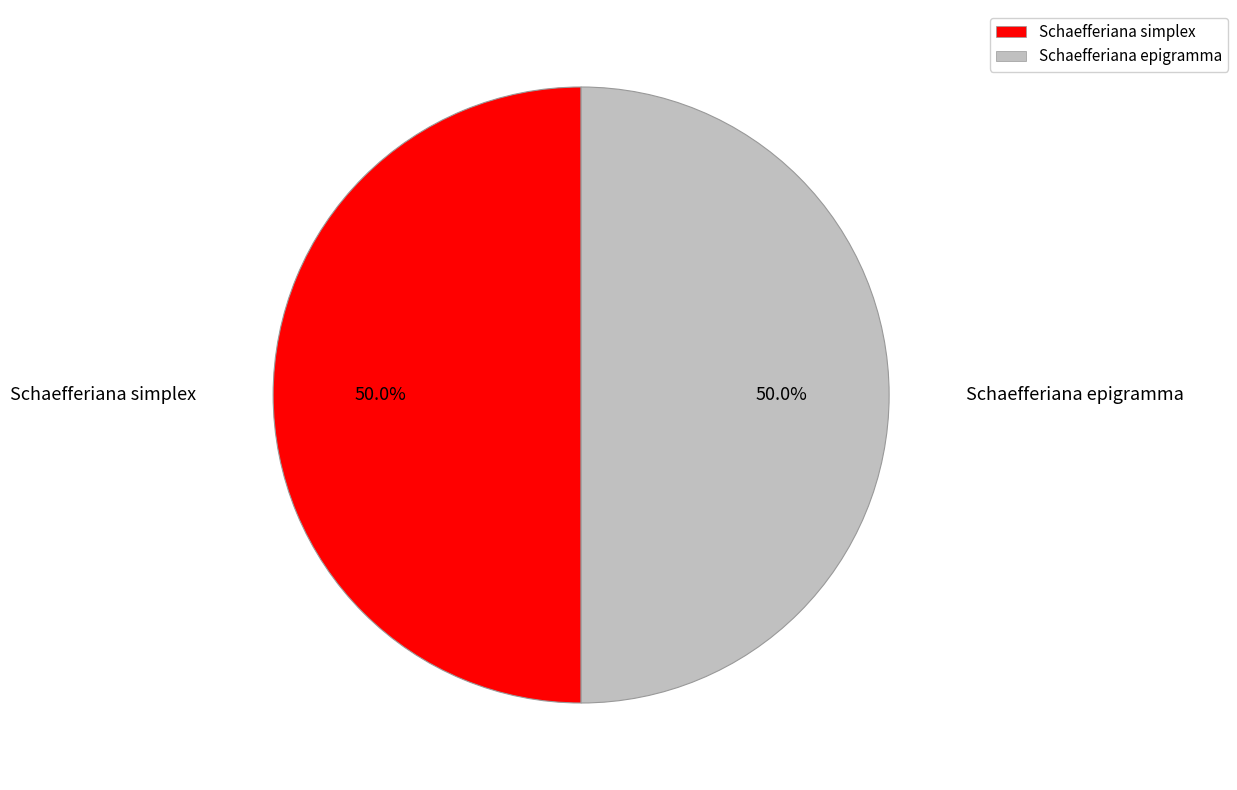

Approximately how many times larger is the value at Schaefferiana epigramma compared to Schaefferiana simplex?

1.0